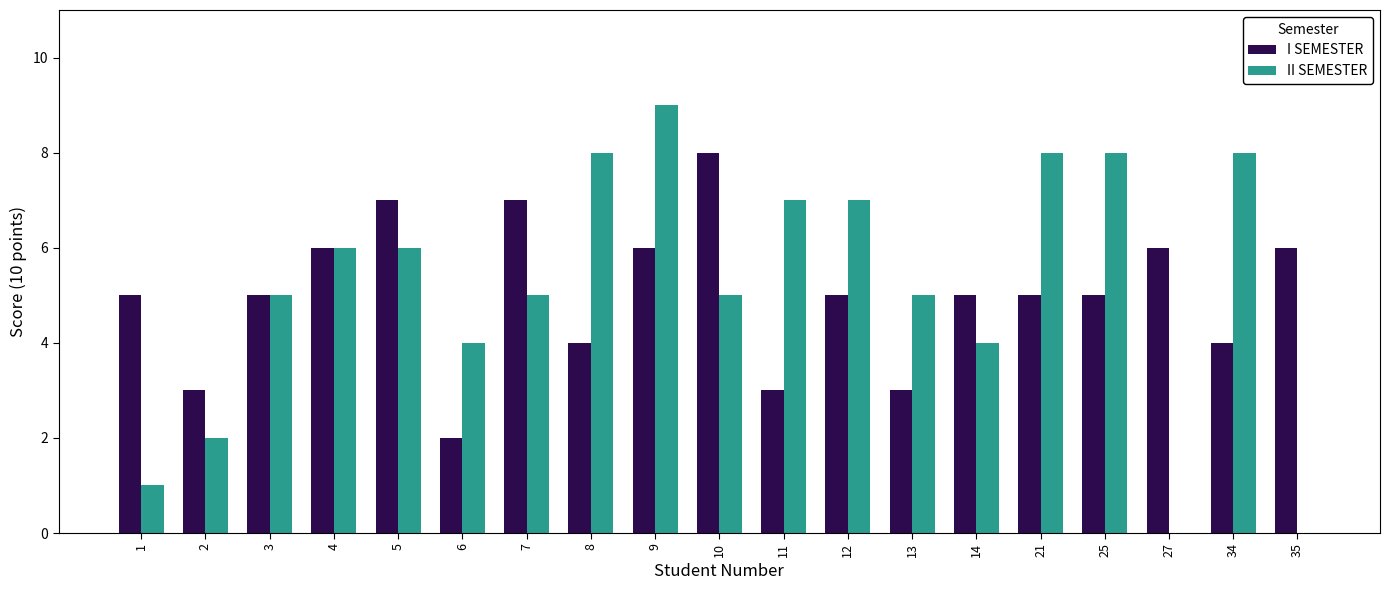

Reading left to right, transcribe all the data shown in this chart.

I SEMESTER: 1=5	2=3	3=5	4=6	5=7	6=2	7=7	8=4	9=6	10=8	11=3	12=5	13=3	14=5	21=5	25=5	27=6	34=4	35=6
II SEMESTER: 1=1	2=2	3=5	4=6	5=6	6=4	7=5	8=8	9=9	10=5	11=7	12=7	13=5	14=4	21=8	25=8	27=0	34=8	35=0